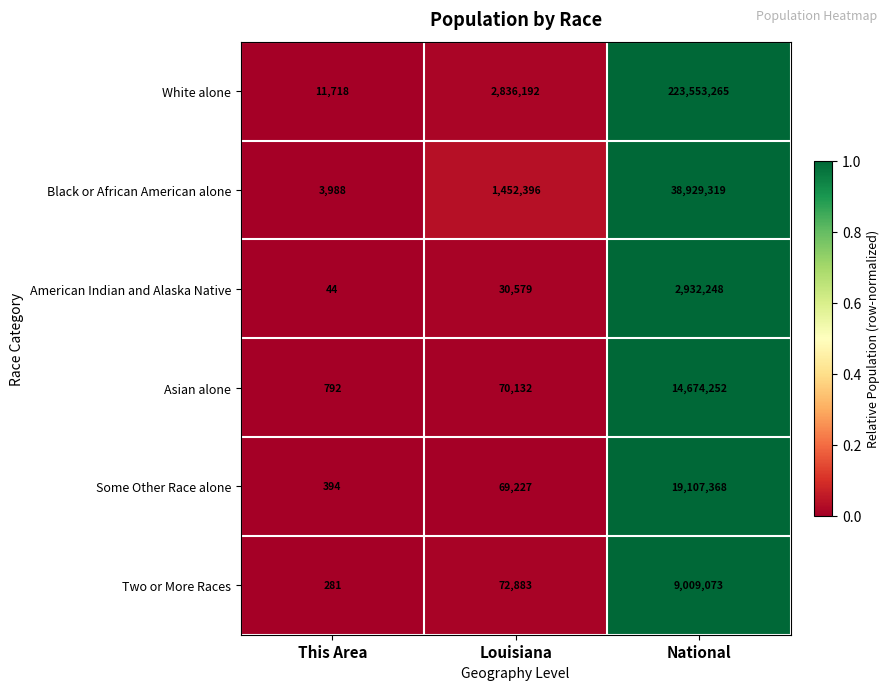

Reading left to right, extract all data points from this chart.

White alone: This Area=11718	Louisiana=2836192	National=223553265
Black or African American alone: This Area=3988	Louisiana=1452396	National=38929319
American Indian and Alaska Native: This Area=44	Louisiana=30579	National=2932248
Asian alone: This Area=792	Louisiana=70132	National=14674252
Some Other Race alone: This Area=394	Louisiana=69227	National=19107368
Two or More Races: This Area=281	Louisiana=72883	National=9009073